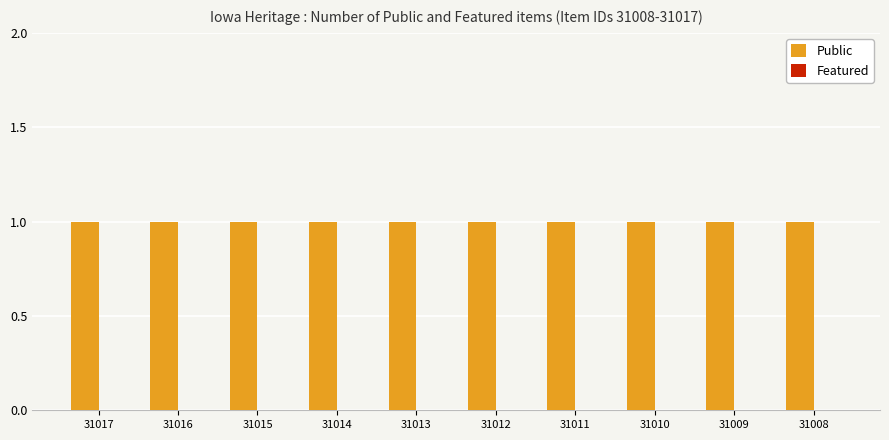

Where is Public nearest to the value 1?

31017